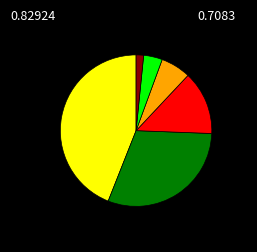

Is there any slice that represents more than half of the pie?

No